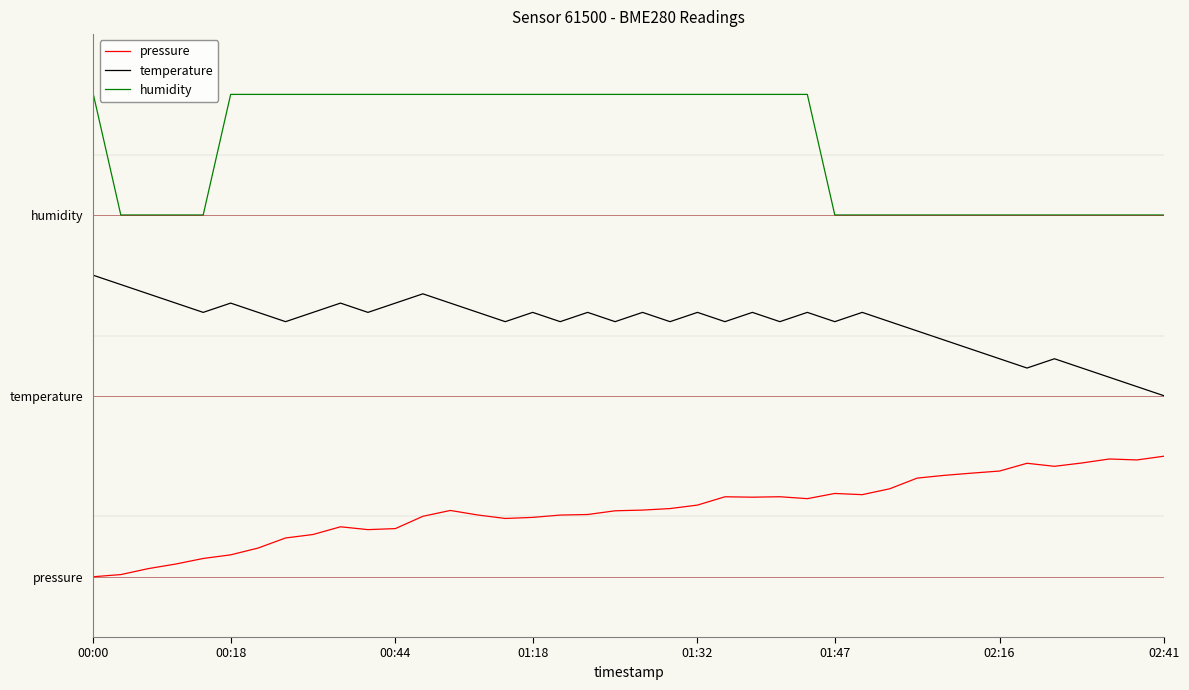

Does the chart display data point markers on the line(s)?

No